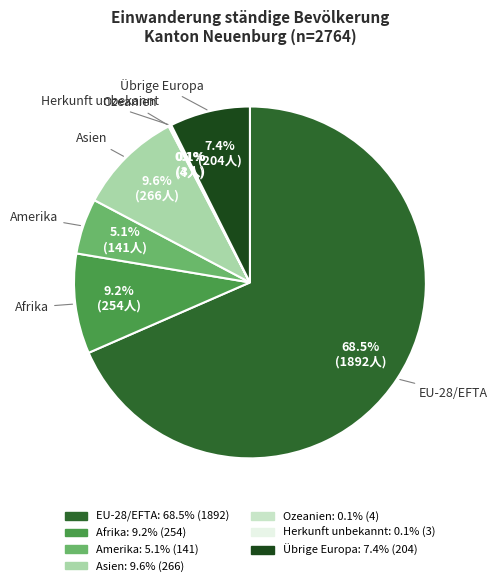

Is it true that Afrika is 1% of the pie?

False